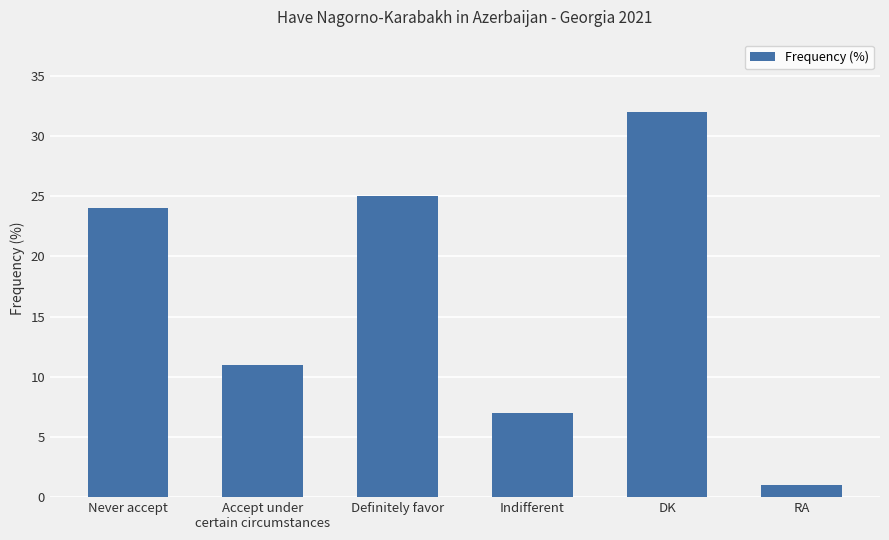

Reading right to left, list all the values displayed in this chart.

RA=1	DK=32	Indifferent=7	Definitely favor=25	Accept under
certain circumstances=11	Never accept=24